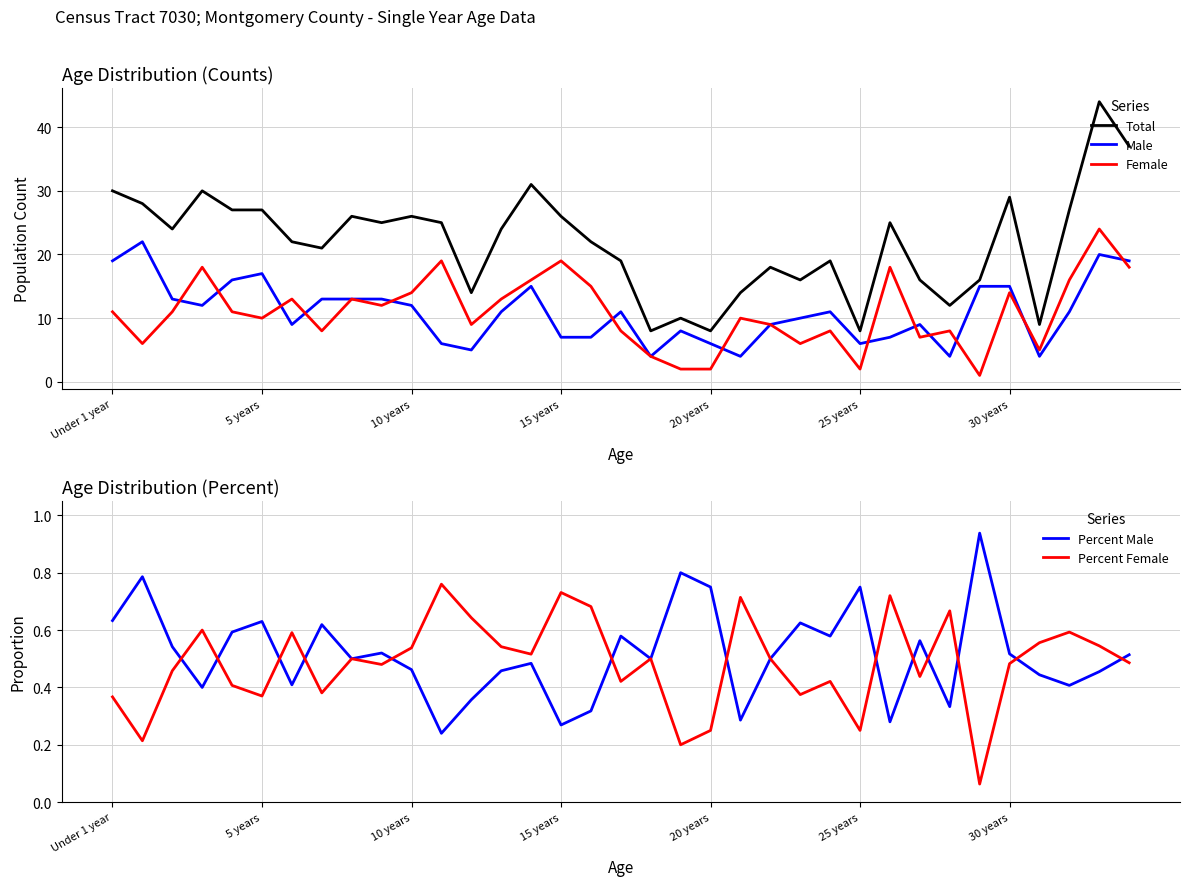

True or false: Female and Total intersect in this chart.

False